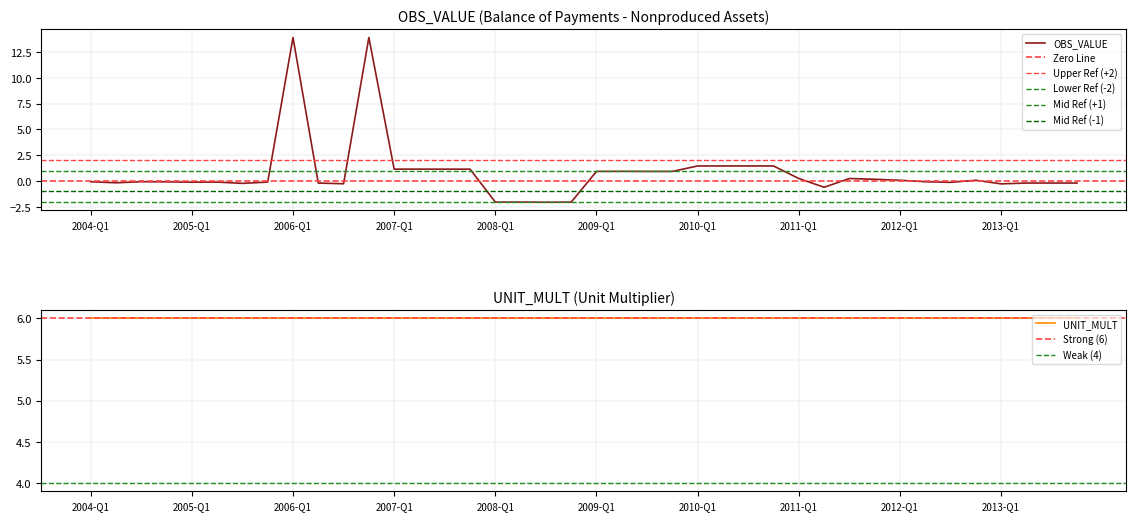

What is the sum of all values?

31.1